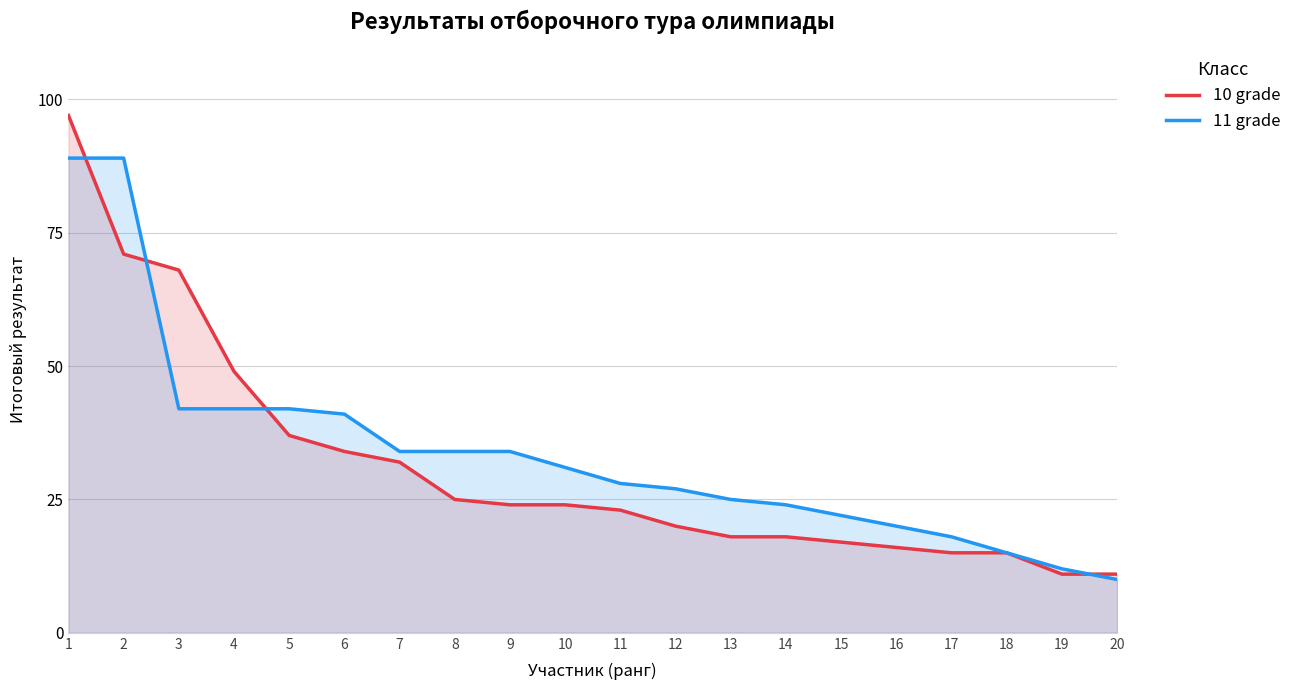

What are all the series names shown in the legend?

10 grade, 11 grade